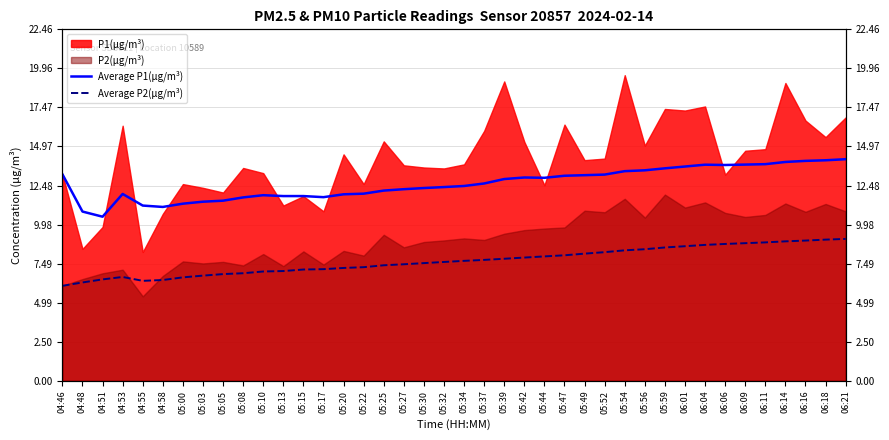

What is the sum of the Average P1(µg/m³) values at 05:39 and 05:27?

25.1